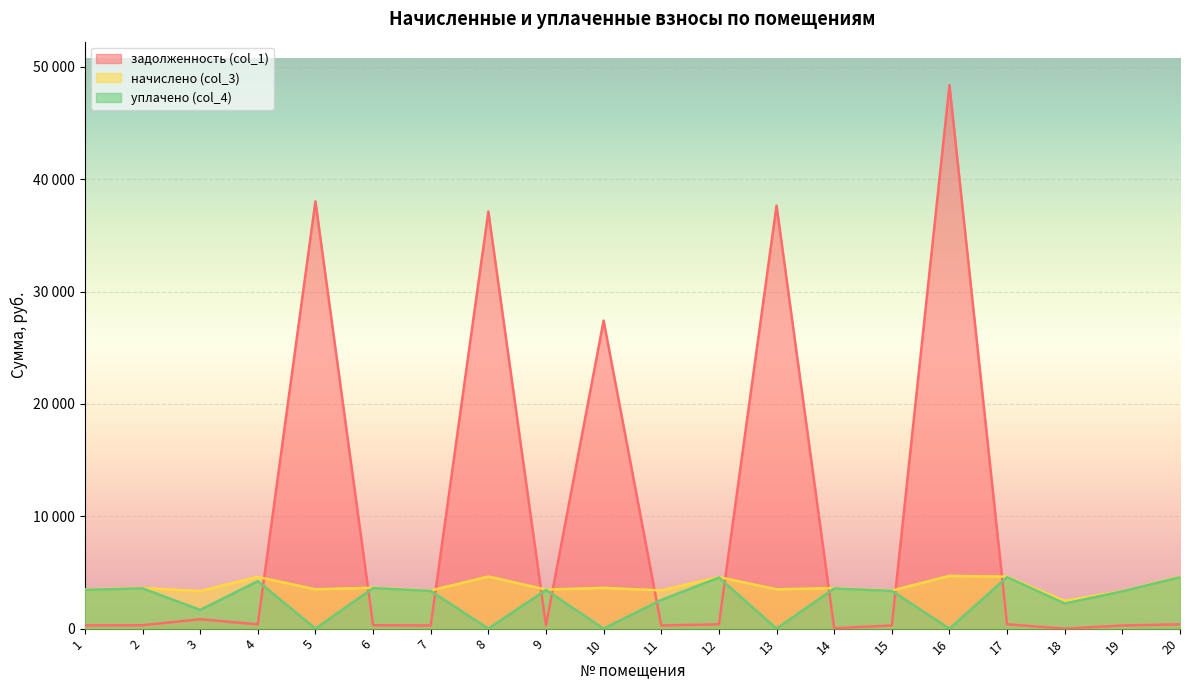

Which series has the largest total across all categories?

задолженность (col_1)